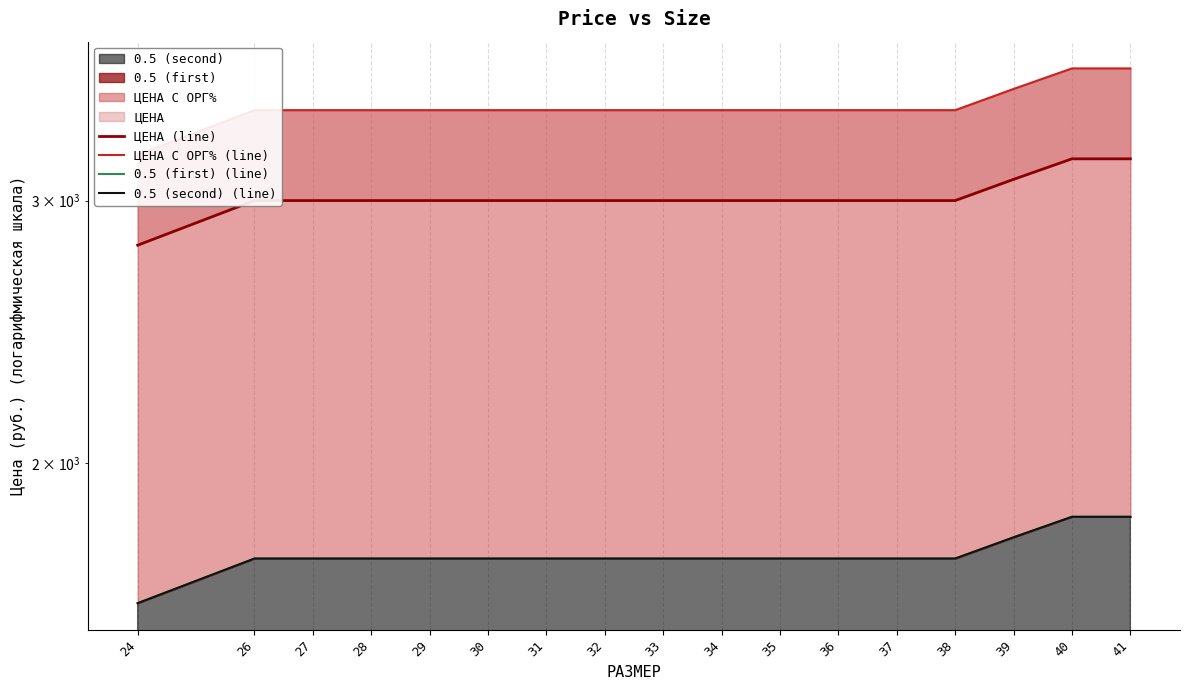

Is it true that 0.5 (second) (line) equals 615.5 at 32?

False